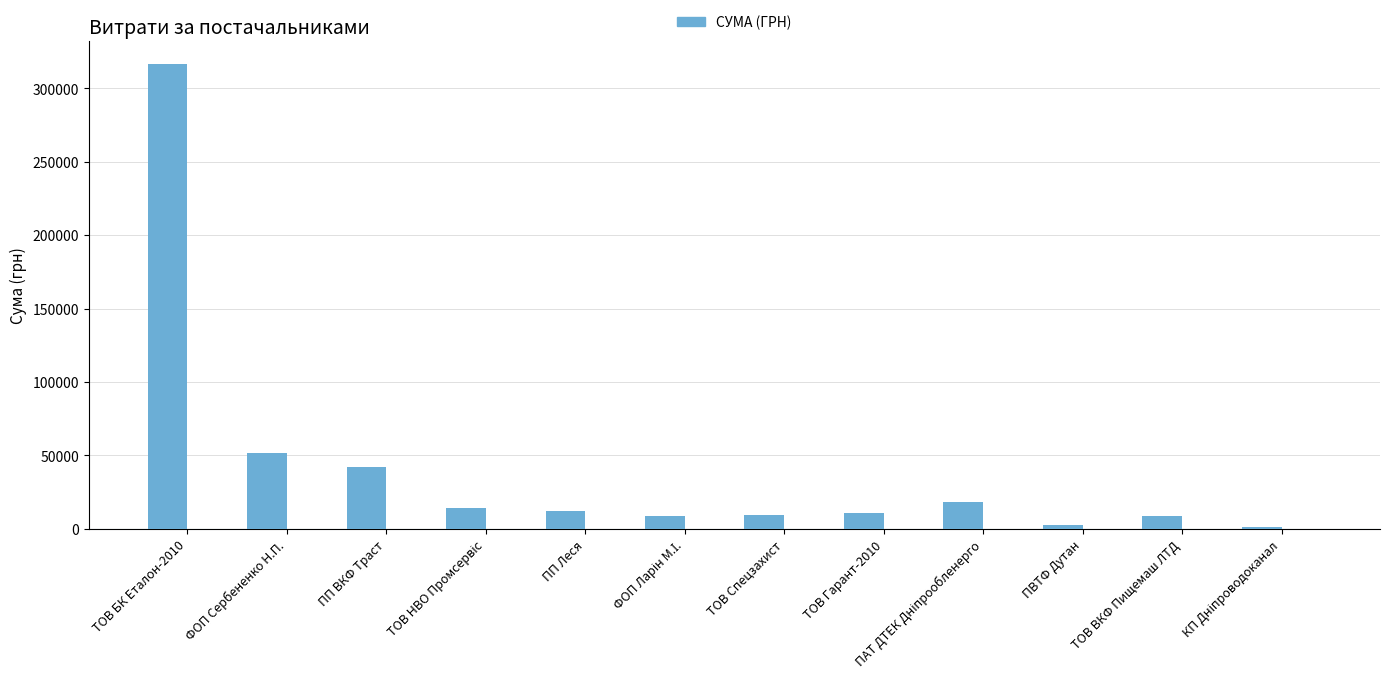

What is the change in value from ПП ВКФ Траст to ТОВ ВКФ Пищемаш ЛТД?

-32930.8